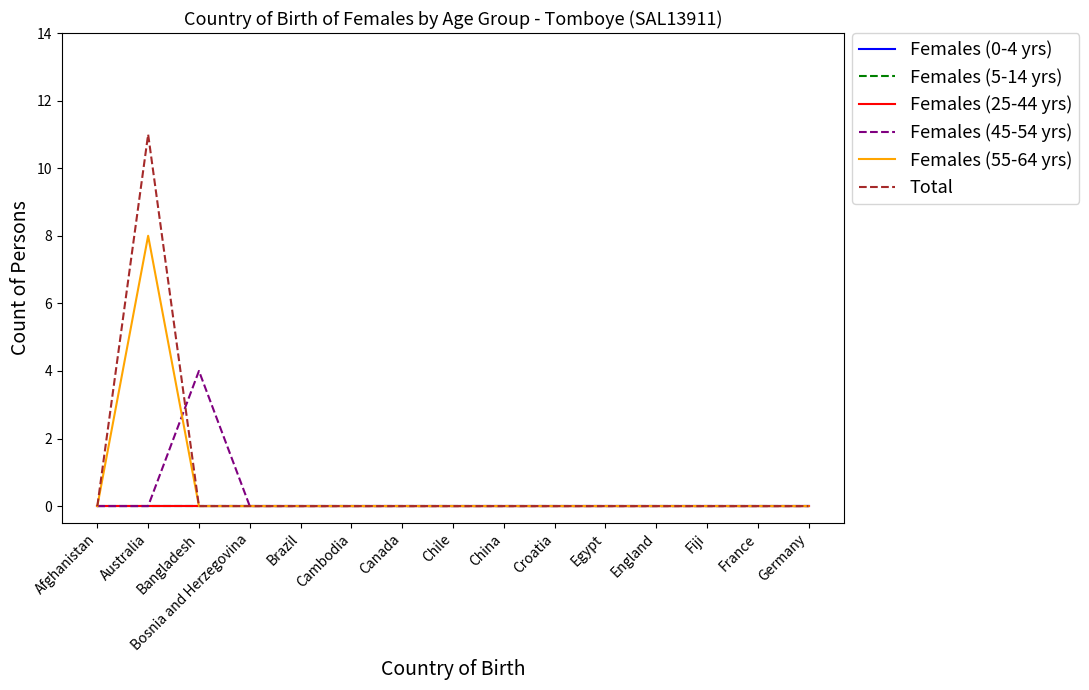

Does the chart display data point markers on the line(s)?

No